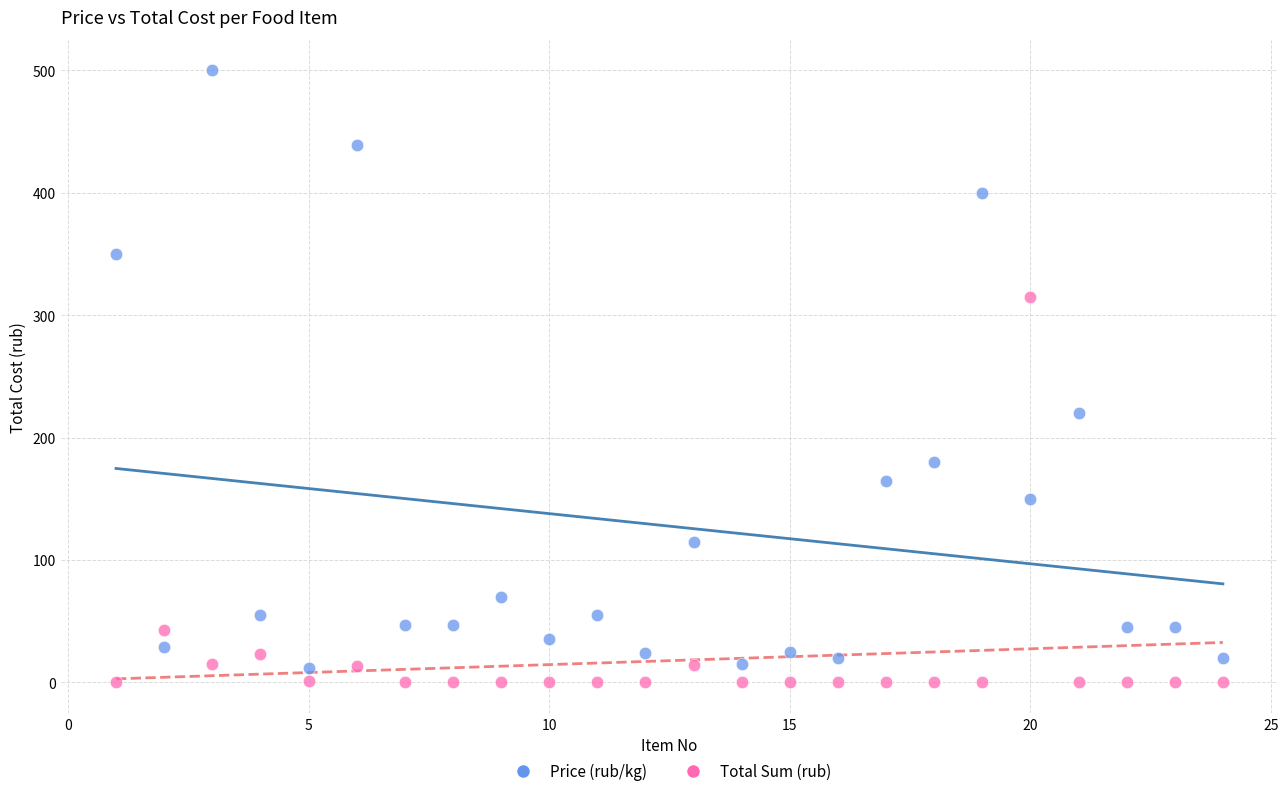

What are all the series names shown in the legend?

Price (rub/kg), Total Sum (rub)